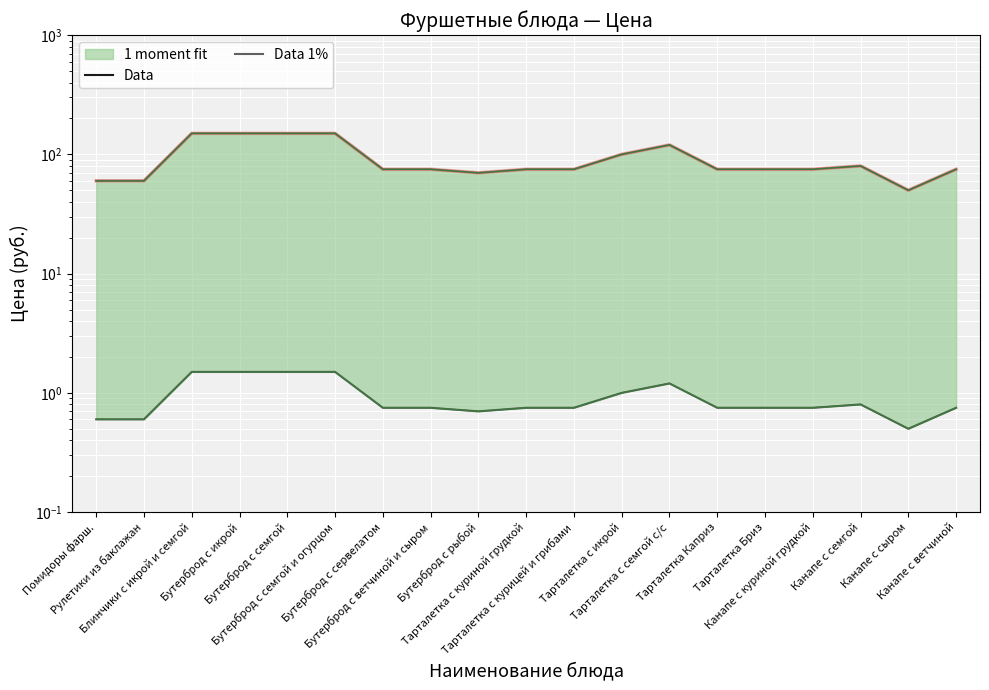

Which category has the highest value across all series?

Блинчики с икрой и семгой